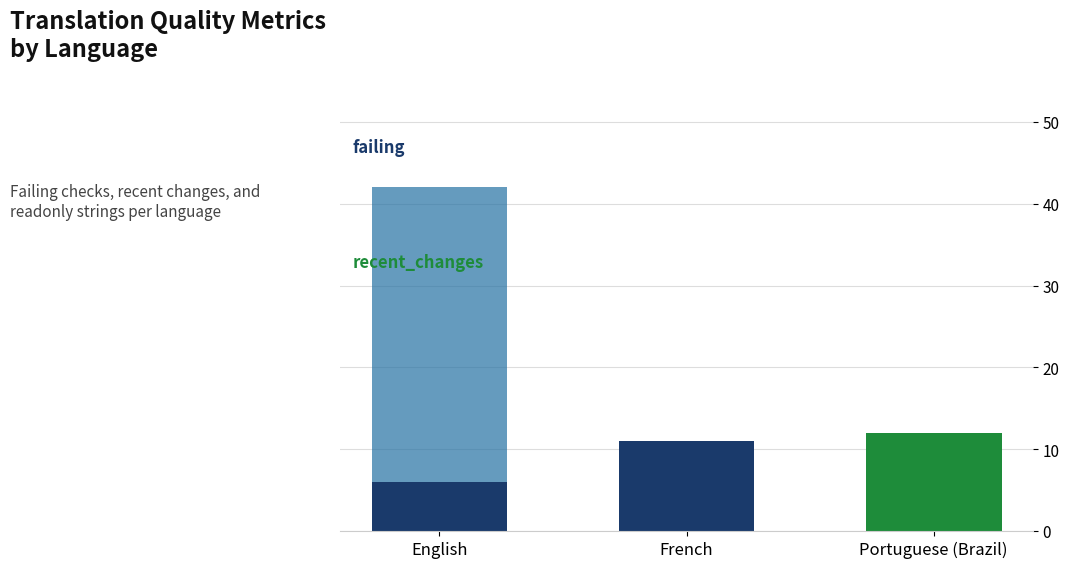

What is the total value across all series at English?

42